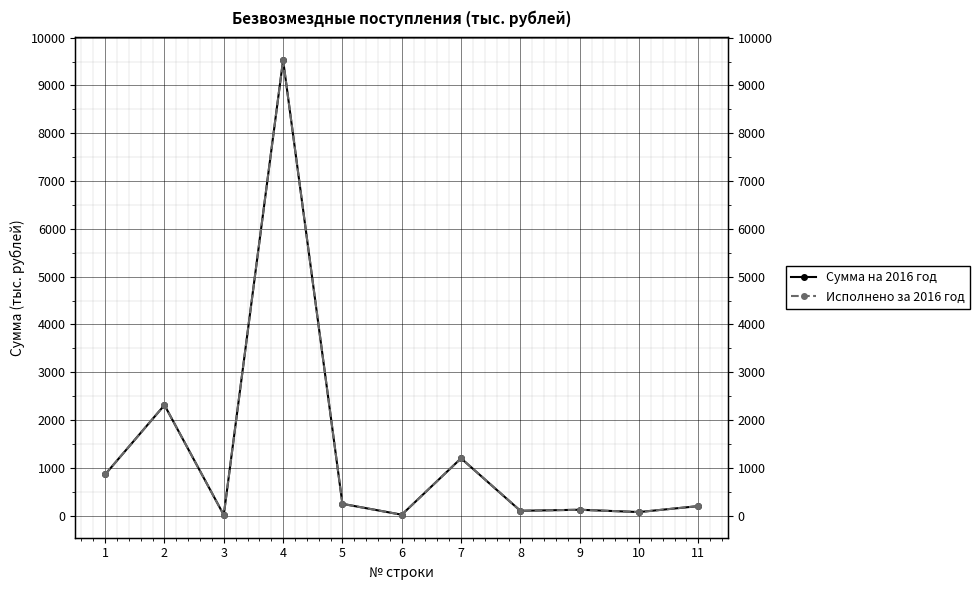

What is the difference between the second highest and minimum values in the Сумма на 2016 год series?

2298.7